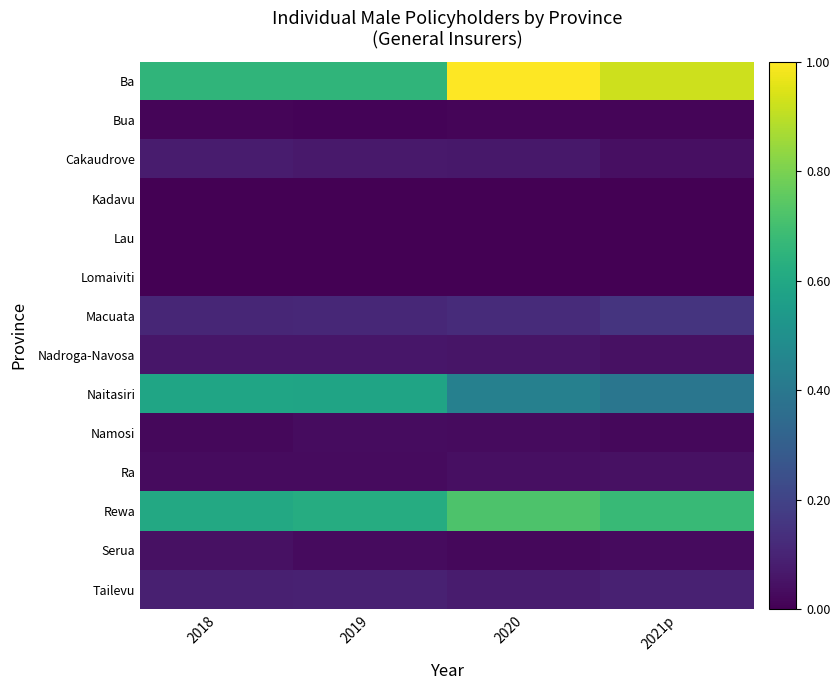

Reading left to right, transcribe all the data shown in this chart.

Ba: 2018=0.7	2019=0.7	2020=1.0	2021p=0.9
Bua: 2018=0.0	2019=0.0	2020=0.0	2021p=0.0
Cakaudrove: 2018=0.1	2019=0.1	2020=0.1	2021p=0.0
Kadavu: 2018=0.0	2019=0.0	2020=0.0	2021p=0.0
Lau: 2018=0.0	2019=0.0	2020=0.0	2021p=0.0
Lomaiviti: 2018=0.0	2019=0.0	2020=0.0	2021p=0.0
Macuata: 2018=0.1	2019=0.1	2020=0.1	2021p=0.1
Nadroga-Navosa: 2018=0.1	2019=0.1	2020=0.1	2021p=0.0
Naitasiri: 2018=0.6	2019=0.6	2020=0.4	2021p=0.4
Namosi: 2018=0.0	2019=0.0	2020=0.0	2021p=0.0
Ra: 2018=0.0	2019=0.0	2020=0.0	2021p=0.0
Rewa: 2018=0.6	2019=0.6	2020=0.7	2021p=0.7
Serua: 2018=0.0	2019=0.0	2020=0.0	2021p=0.0
Tailevu: 2018=0.1	2019=0.1	2020=0.1	2021p=0.1